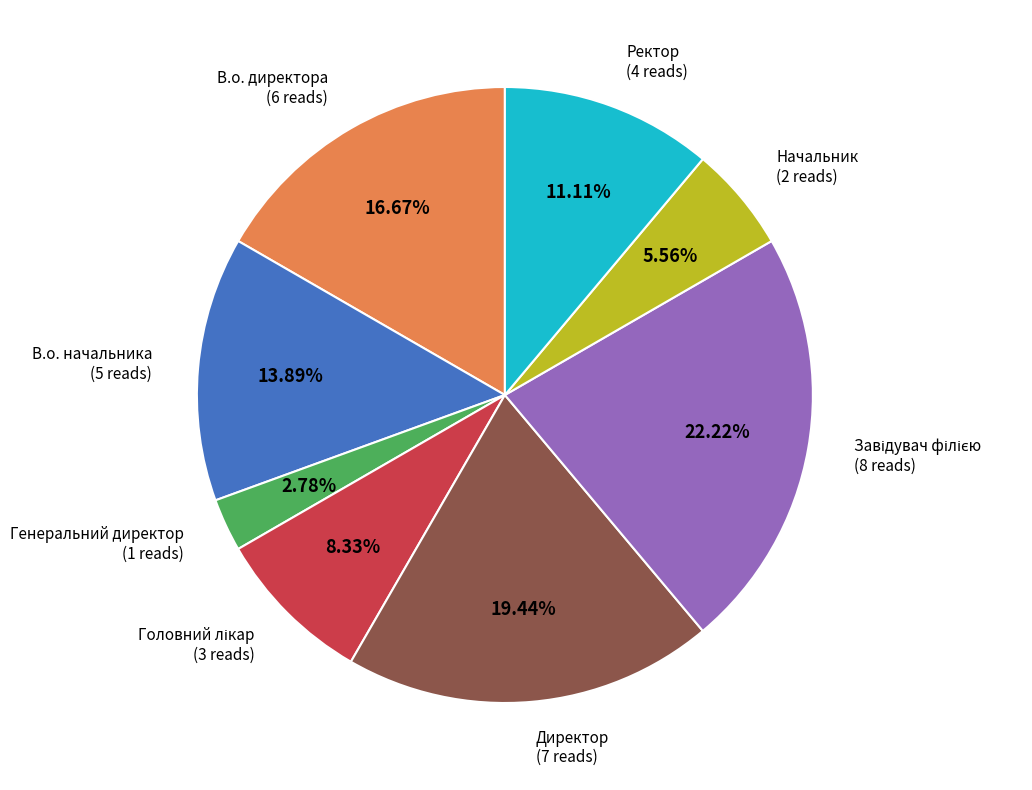

Which slice is the smallest?

Генеральний директор